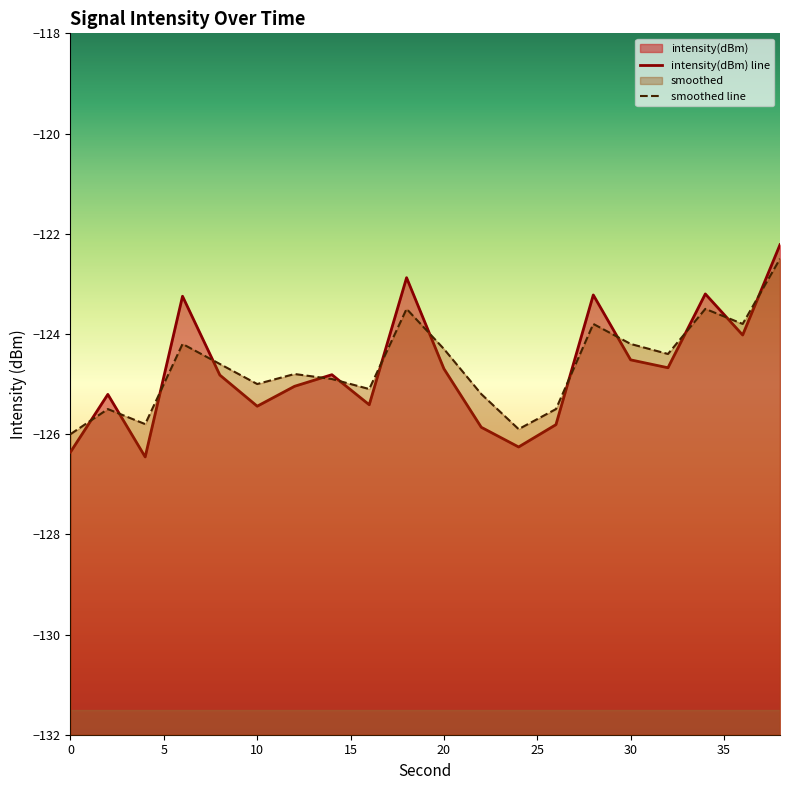

What is the average value of the smoothed line series?

-124.6